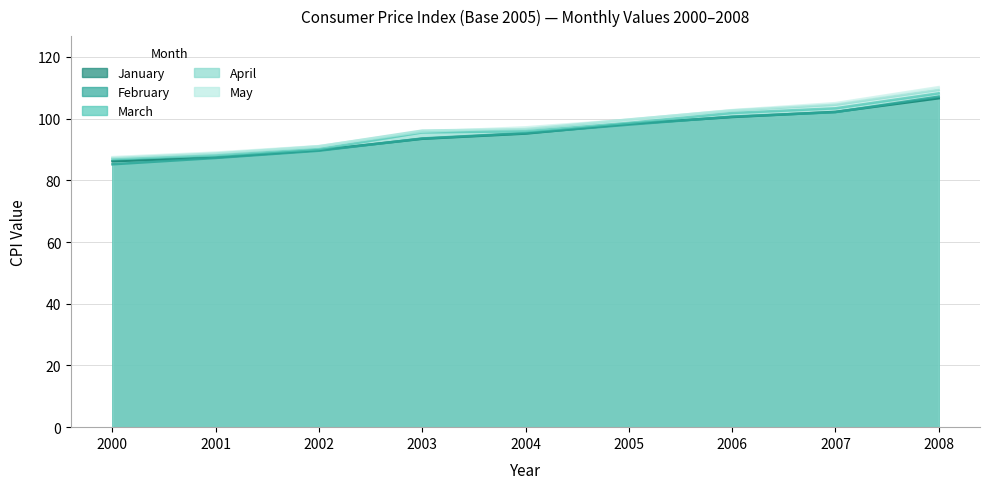

What are all the series names shown in the legend?

January, February, March, April, May